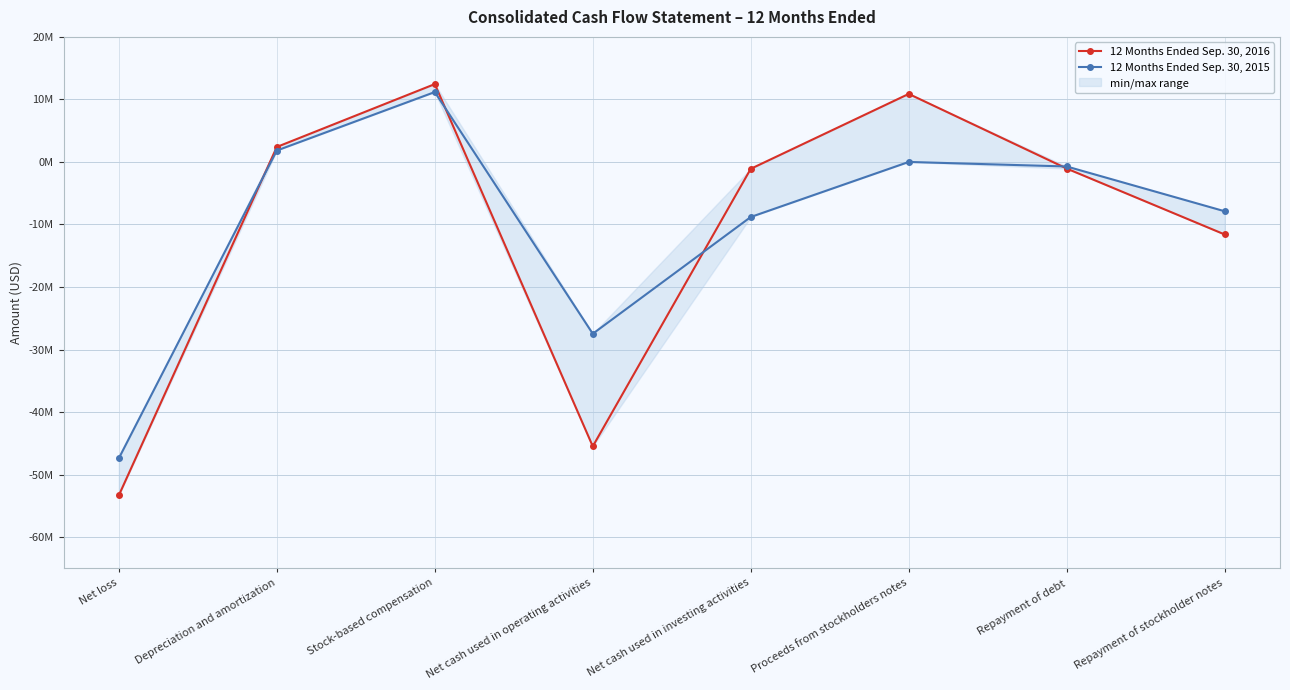

What is the difference between the 12 Months Ended Sep. 30, 2015 values at Net loss and Net cash used in operating activities?

19917083